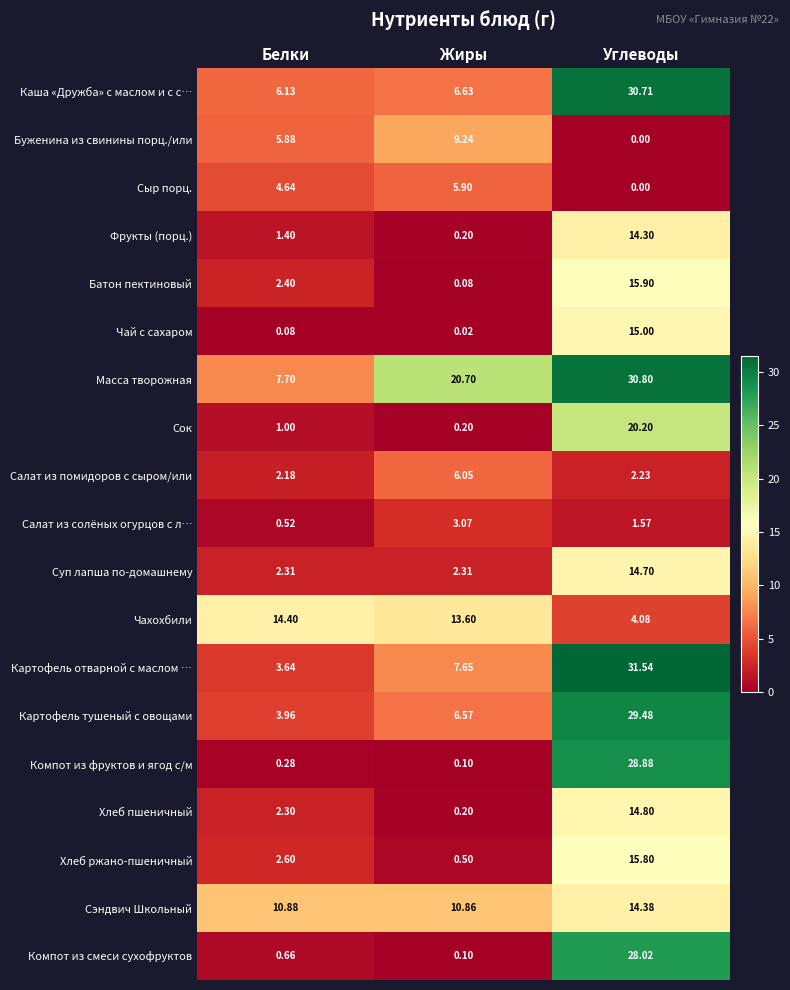

Which category has the lowest value across all series?

Углеводы